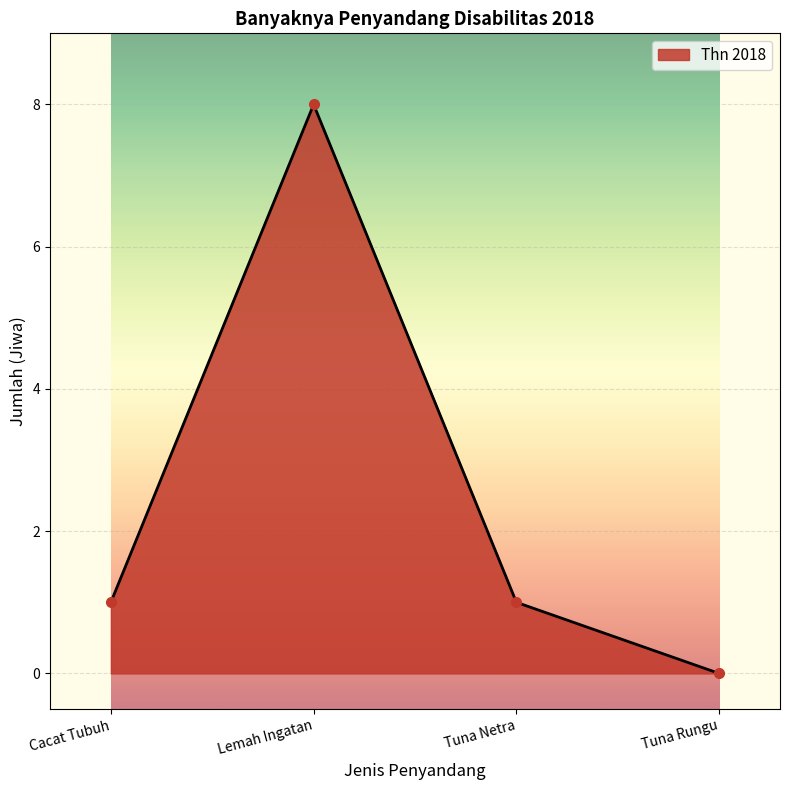

How many series are shown in this chart?

1